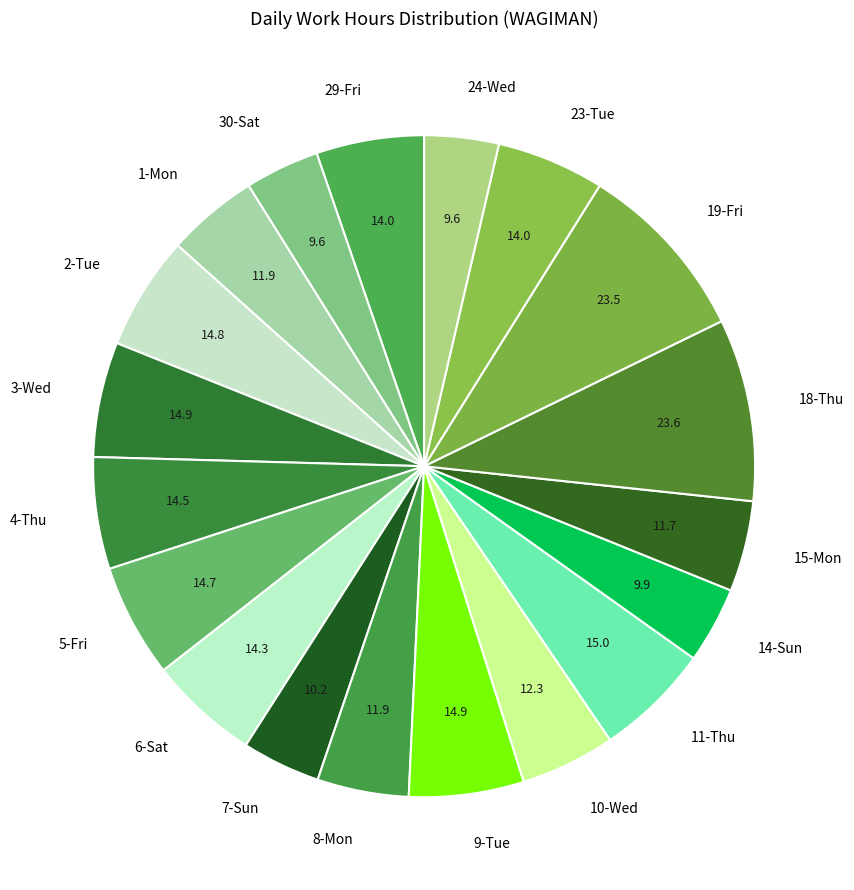

Is there any slice that represents more than half of the pie?

No